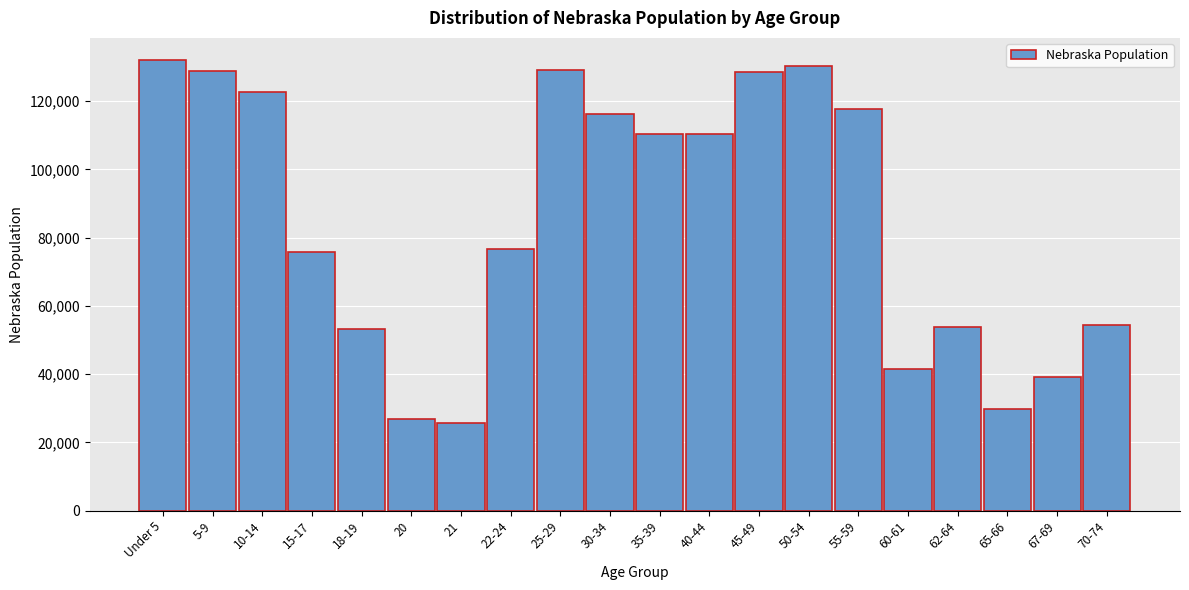

Is it true that the value at 5-9 is 45818?

False